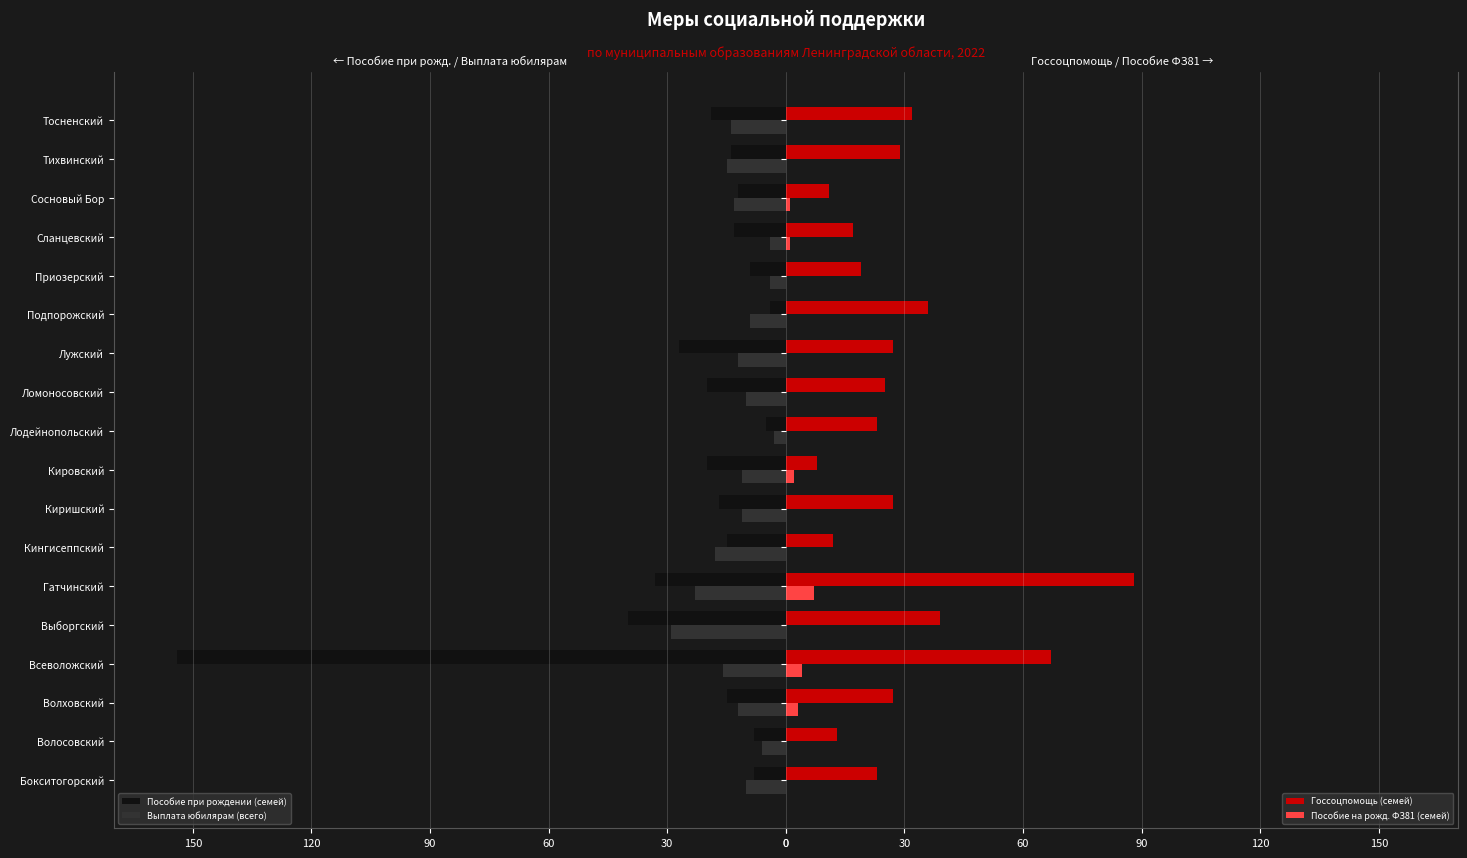

What is the sum of all Пособие на рожд. ФЗ81 (семей) values?

18